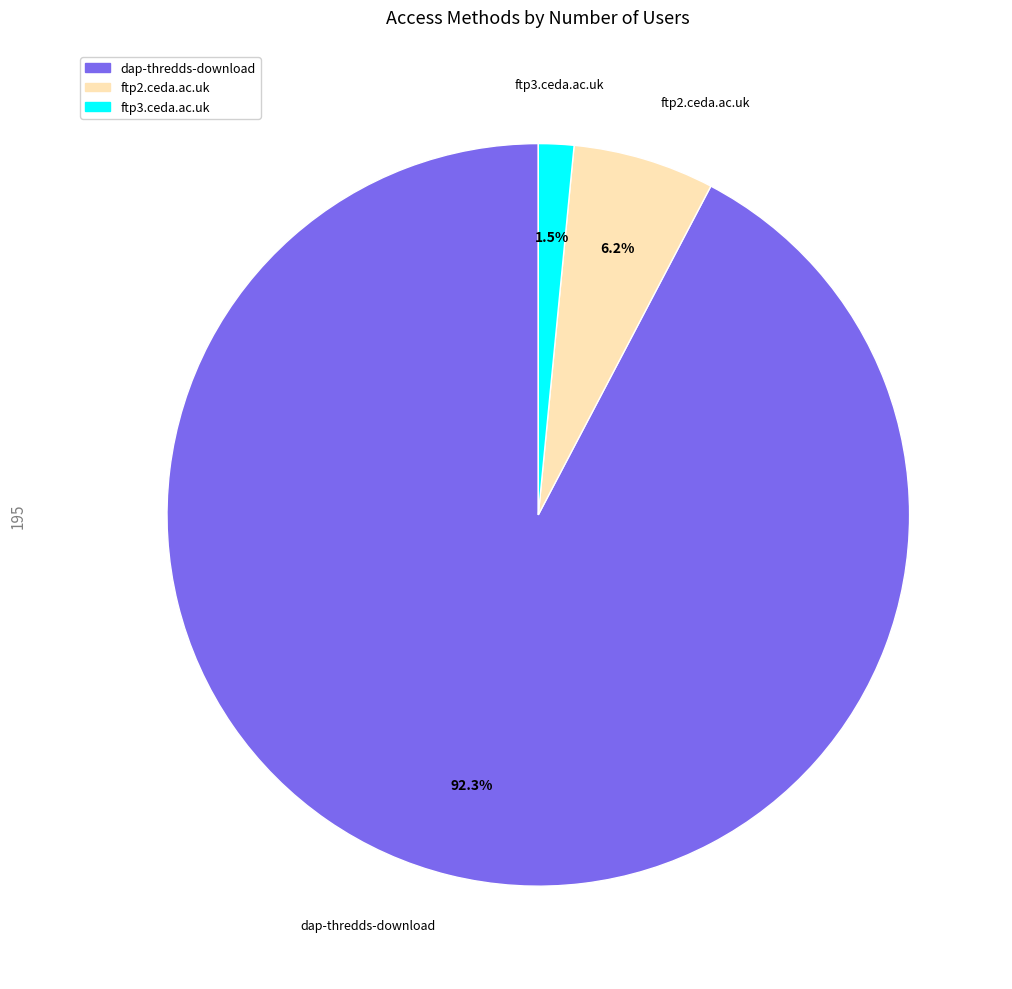

Which category has the biggest portion of the pie?

dap-thredds-download